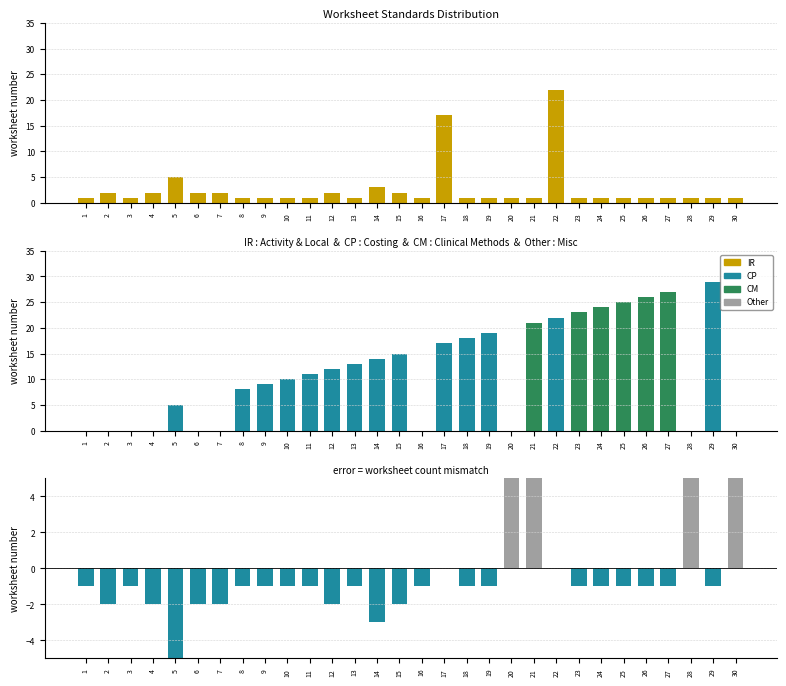

What is the sum of all CM values?

146